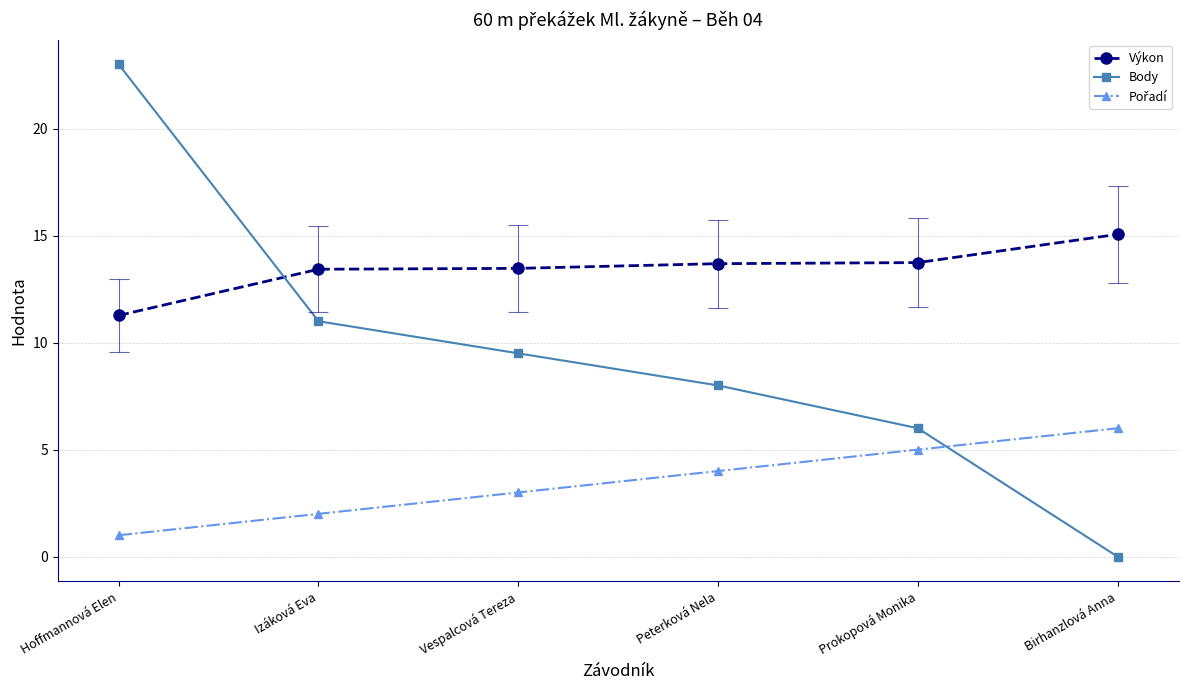

Which category has the highest value across all series?

Hoffmannová Elen